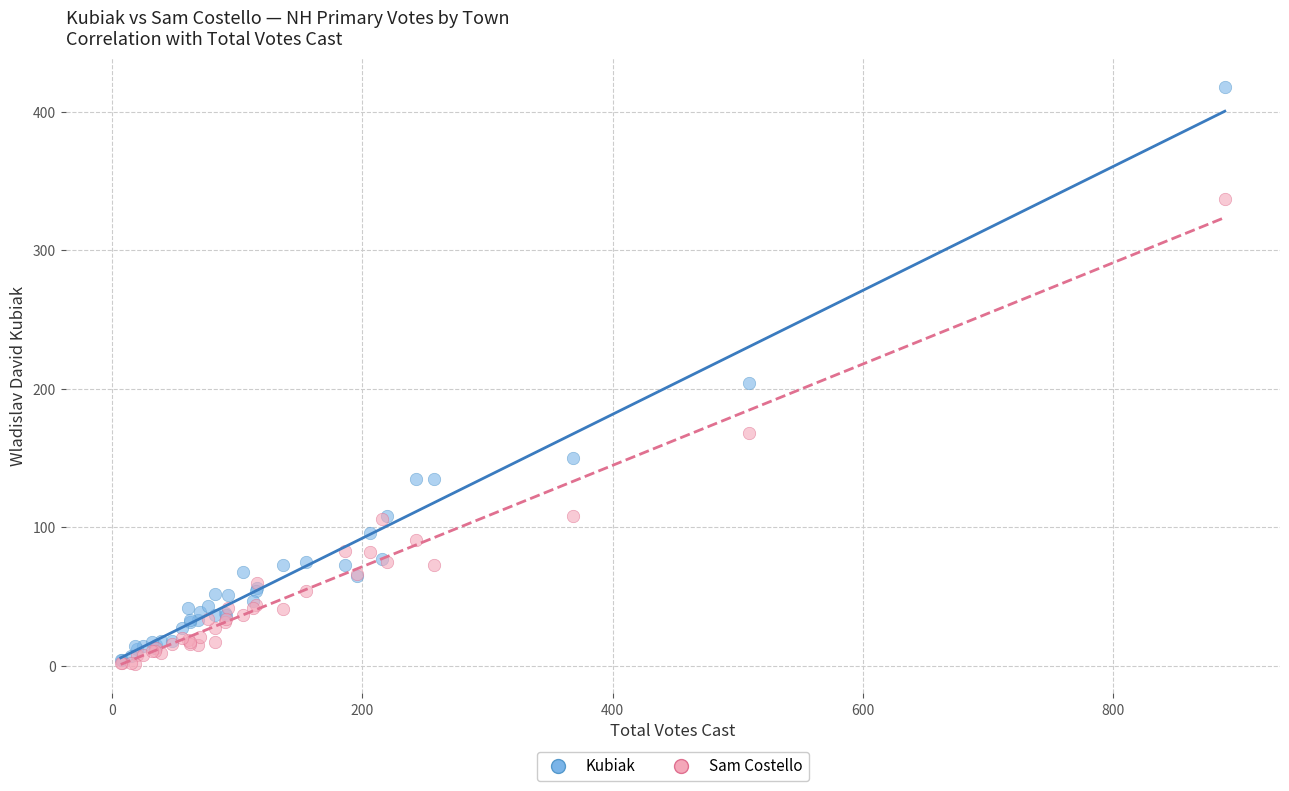

Across all series, what Y value is closest to 209?

204